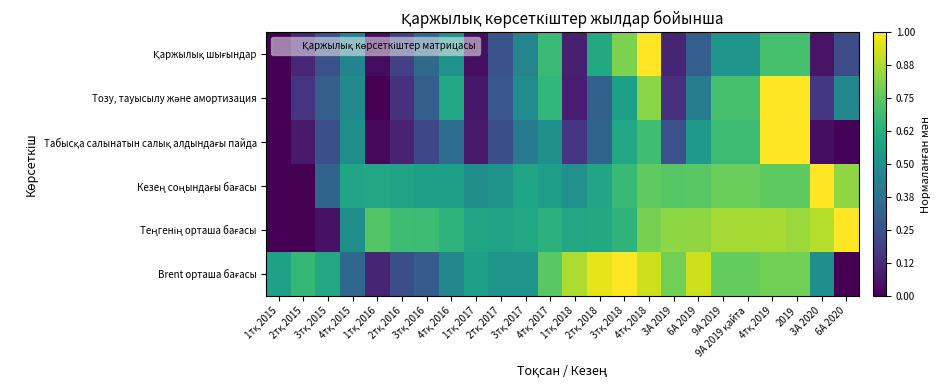

Rank the series by their maximum value, from lowest to highest.

Brent орташа бағасы, Теңгенің орташа бағасы, Кезең соңындағы бағасы, Табысқа салынатын салық алдындағы пайда, Тозу, тауысылу және амортизация, Қаржылық шығындар